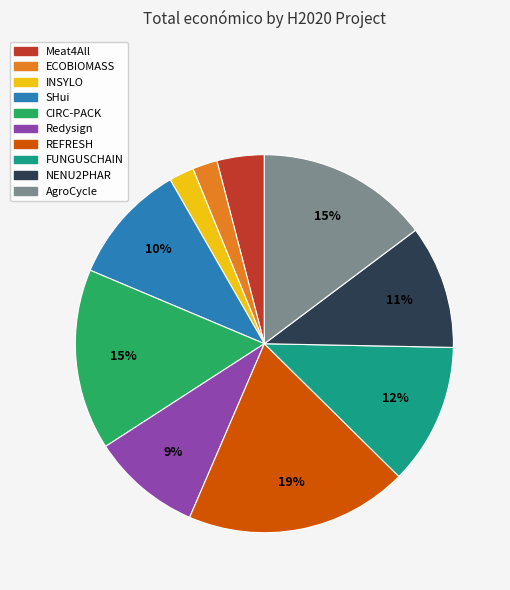

What is the ratio of the value at SHui to the value at Redysign?

1.1